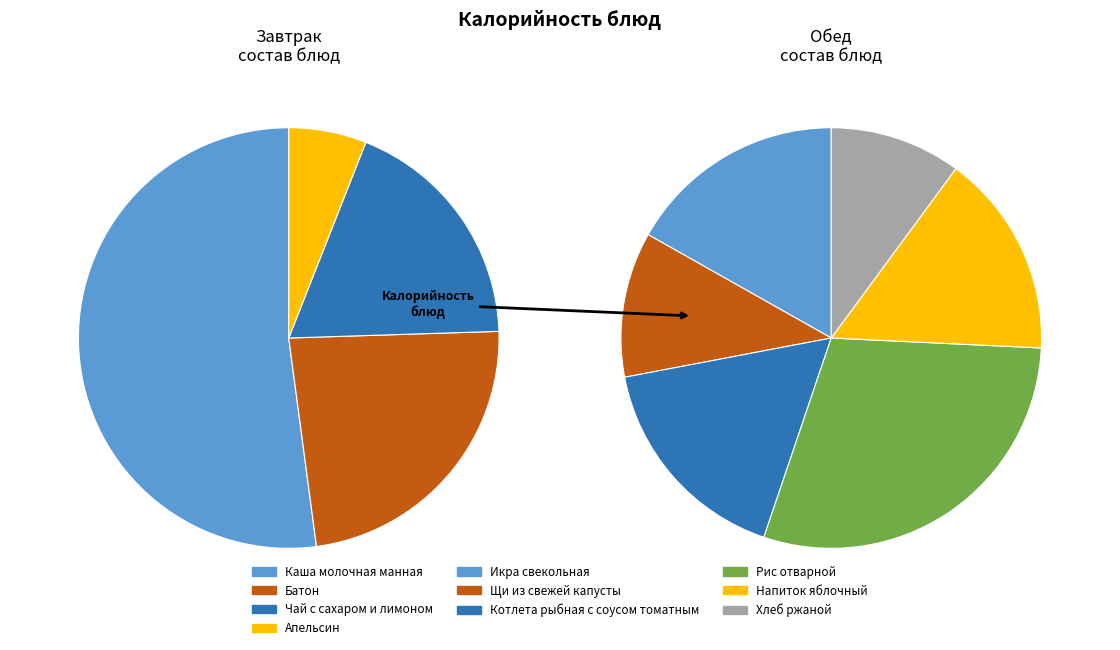

Is it true that Щи из свежей капусты is 8% of the pie?

True